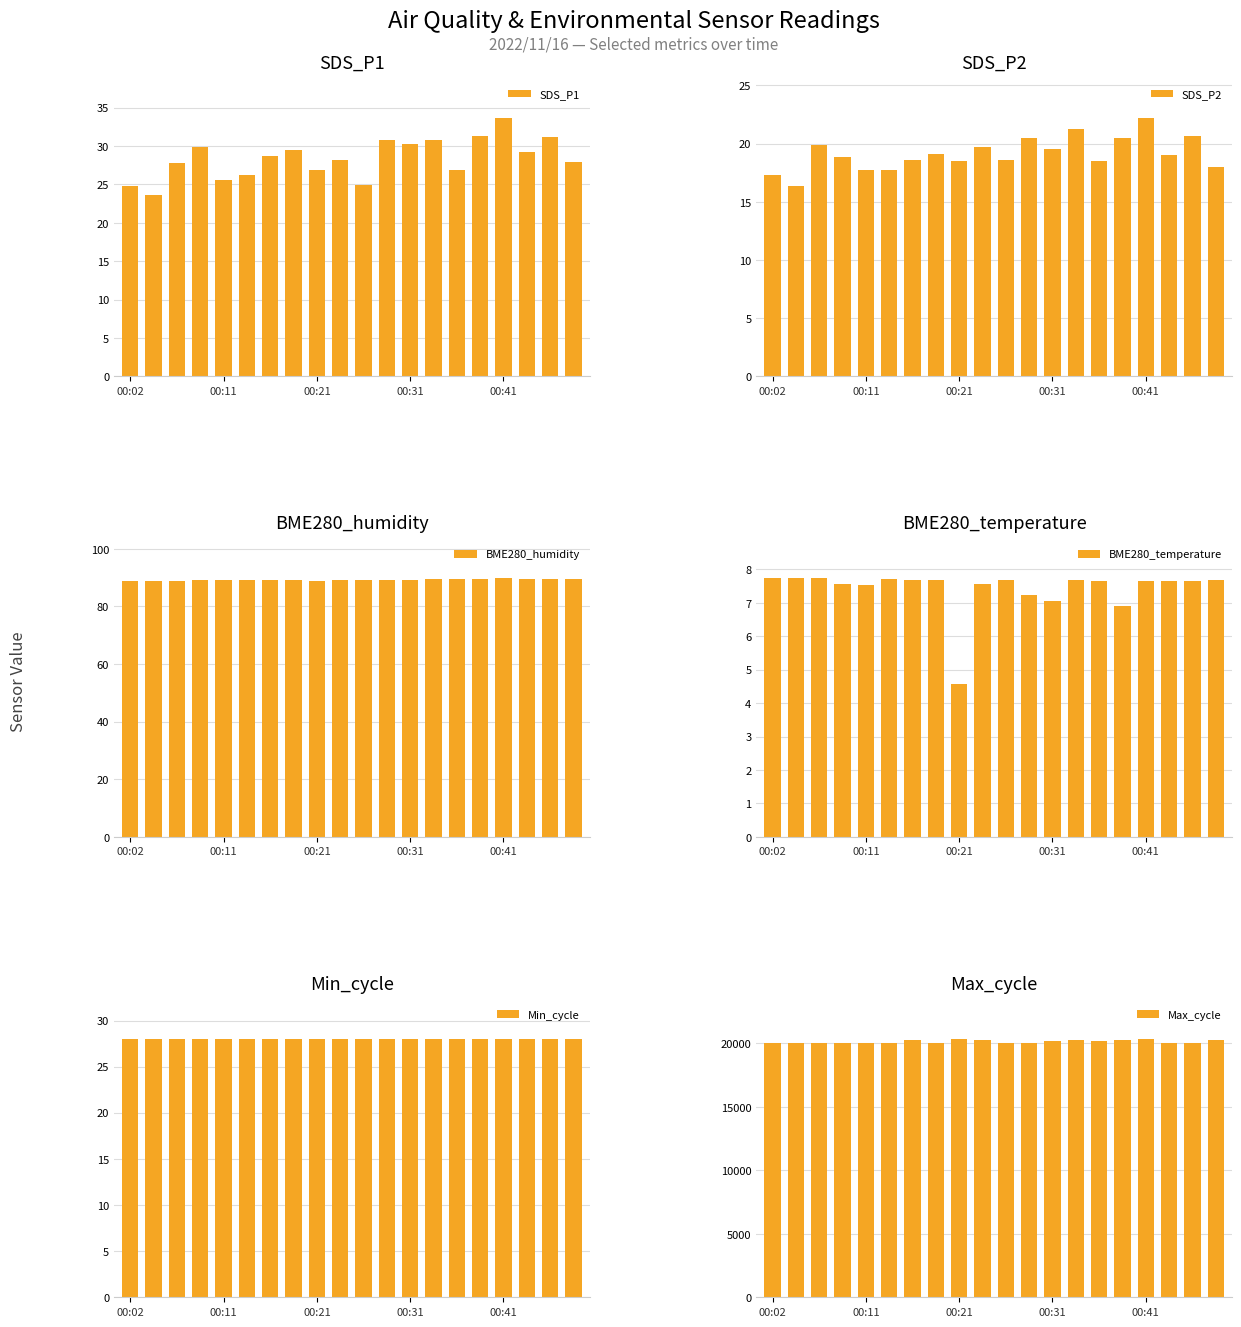

Where is Min_cycle nearest to the value 28?

00:02